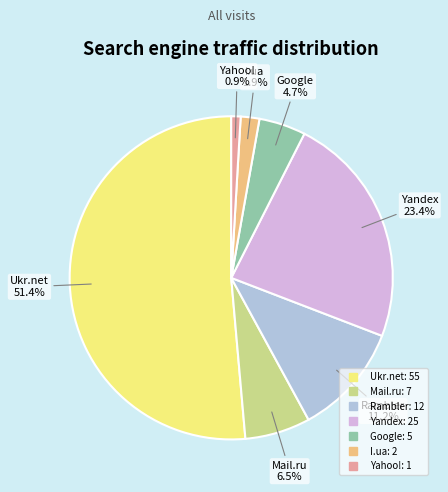

Approximately how many times larger is the value at Yahoo! compared to I.ua?

0.5